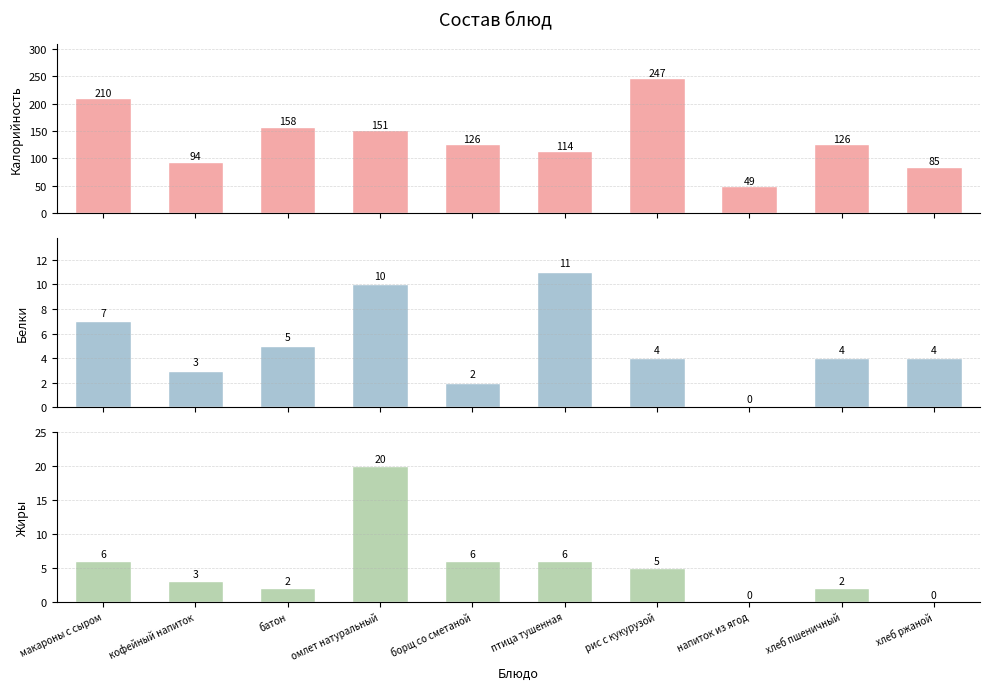

Reading left to right, list all the values displayed in this chart.

Калорийность: макароны с сыром=210	кофейный напиток=94	батон=158	омлет натуральный=151	борщ со сметаной=126	птица тушенная=114	рис с кукурузой=247	напиток из ягод=49	хлеб пшеничный=126	хлеб ржаной=85
Белки: макароны с сыром=7	кофейный напиток=3	батон=5	омлет натуральный=10	борщ со сметаной=2	птица тушенная=11	рис с кукурузой=4	напиток из ягод=0	хлеб пшеничный=4	хлеб ржаной=4
Жиры: макароны с сыром=6	кофейный напиток=3	батон=2	омлет натуральный=20	борщ со сметаной=6	птица тушенная=6	рис с кукурузой=5	напиток из ягод=0	хлеб пшеничный=2	хлеб ржаной=0